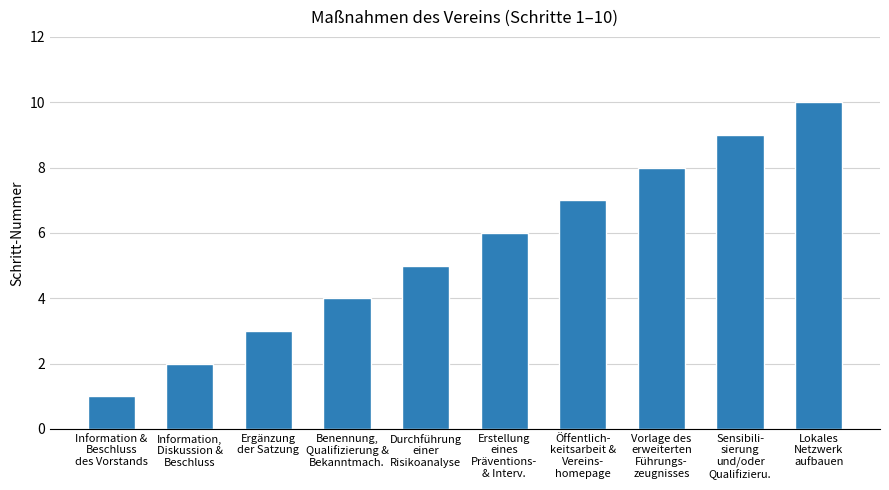

Is it true that the value at Erstellung
eines
Präventions-
& Interv. is 6?

True